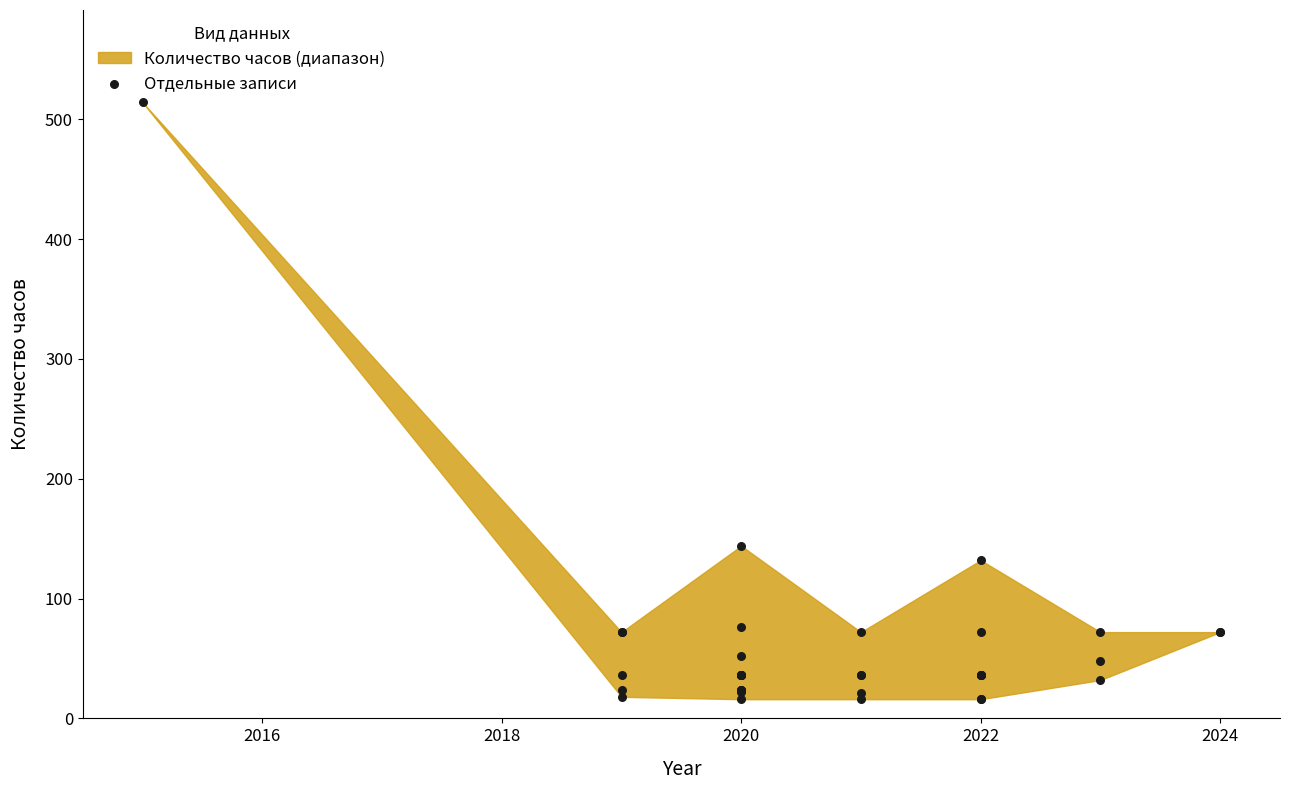

What Y value in the scatter plot is closest to 265?

144